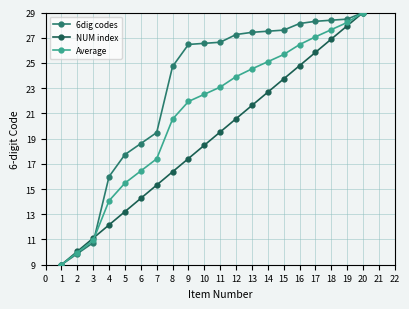

True or false: NUM index and Average intersect in this chart.

True